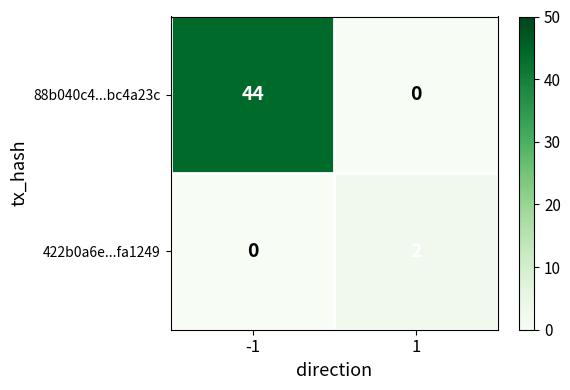

List the series in order of their peak value, lowest first.

422b0a6e...fa1249, 88b040c4...bc4a23c